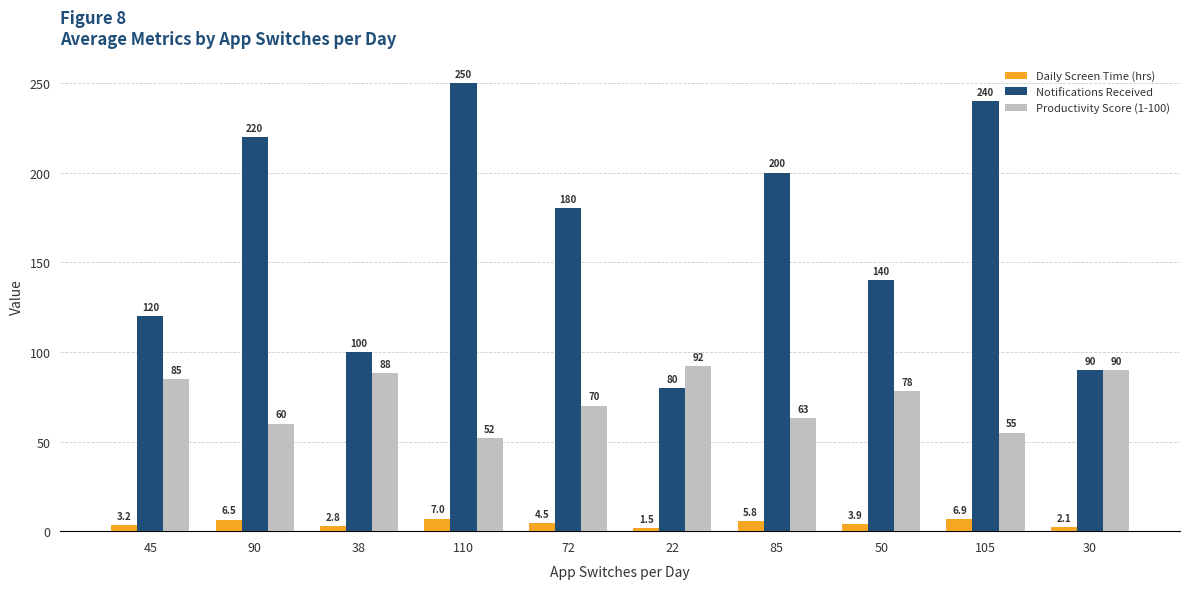

What is the difference between the second highest and minimum values in the Productivity Score (1-100) series?

38.0